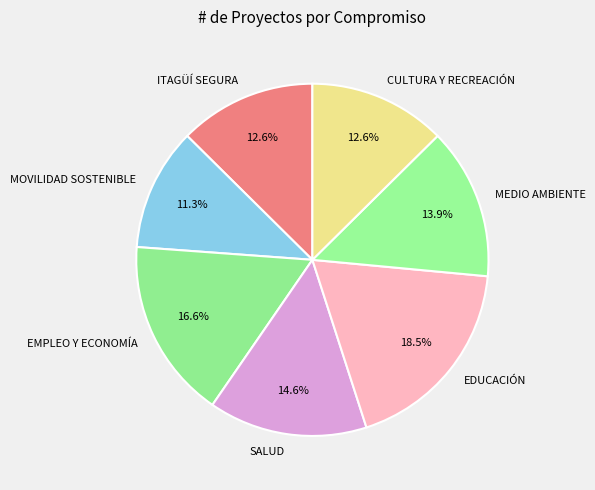

Approximately how many times larger is the value at MOVILIDAD SOSTENIBLE compared to EDUCACIÓN?

0.6